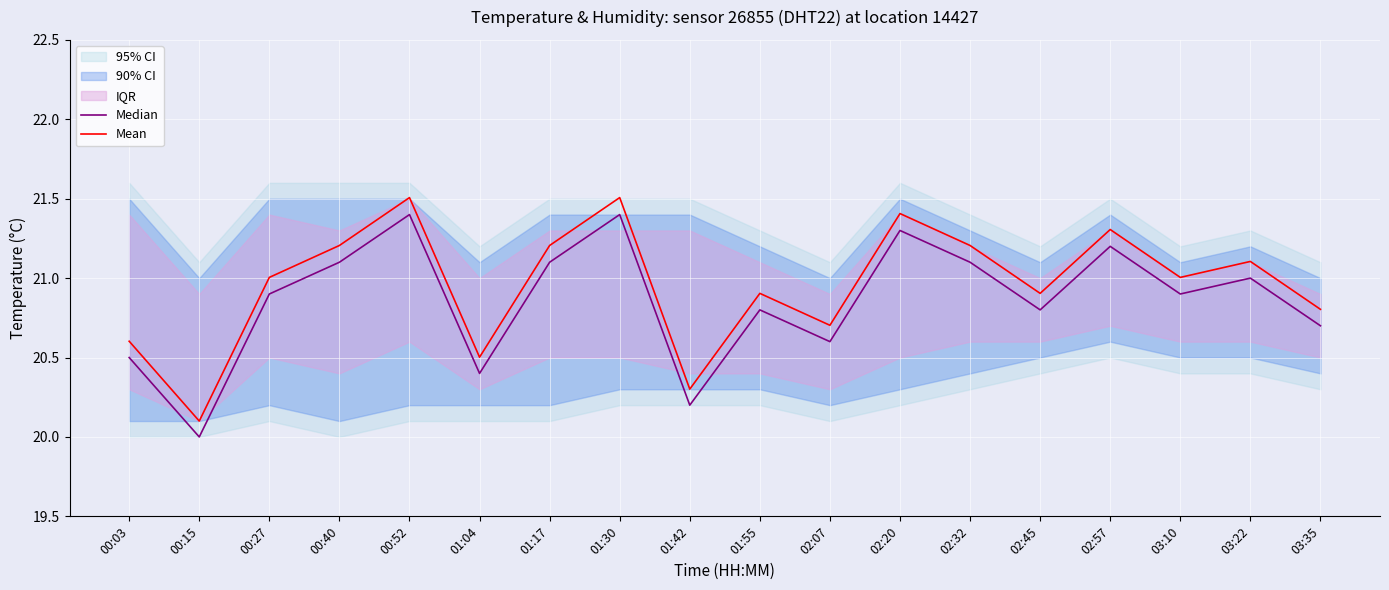

Reading right to left, list all the values displayed in this chart.

Median: 03:35=20.7	03:22=21.0	03:10=20.9	02:57=21.2	02:45=20.8	02:32=21.1	02:20=21.3	02:07=20.6	01:55=20.8	01:42=20.2	01:30=21.4	01:17=21.1	01:04=20.4	00:52=21.4	00:40=21.1	00:27=20.9	00:15=20.0	00:03=20.5
Mean: 03:35=20.8	03:22=21.1	03:10=21.0	02:57=21.3	02:45=20.9	02:32=21.2	02:20=21.4	02:07=20.7	01:55=20.9	01:42=20.3	01:30=21.5	01:17=21.2	01:04=20.5	00:52=21.5	00:40=21.2	00:27=21.0	00:15=20.1	00:03=20.6